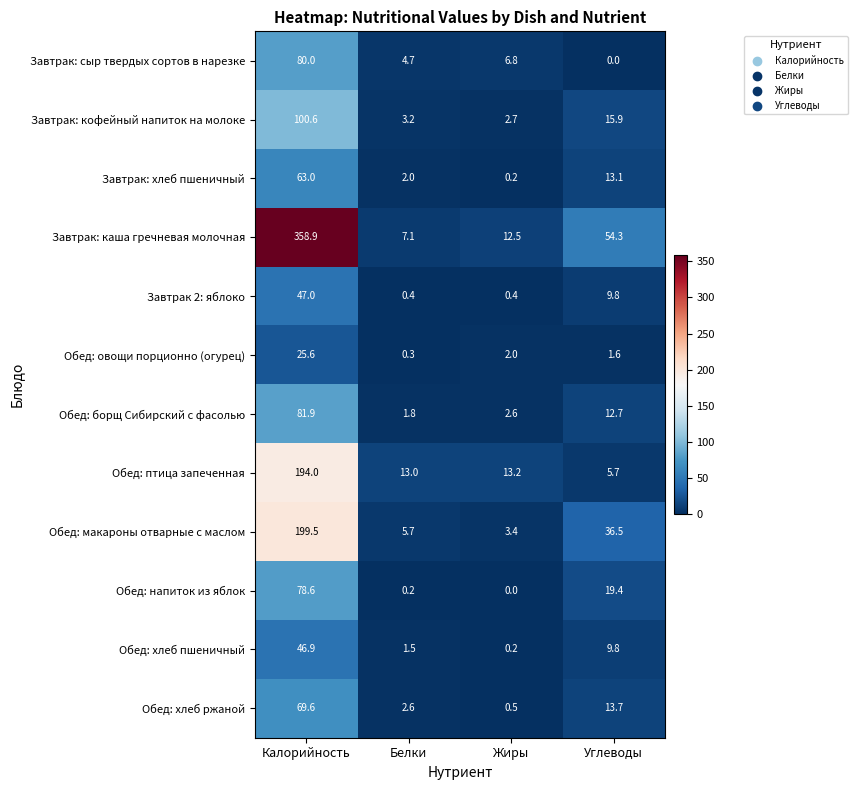

What is the difference between the maximum and minimum values in the Обед: хлеб пшеничный series?

46.7